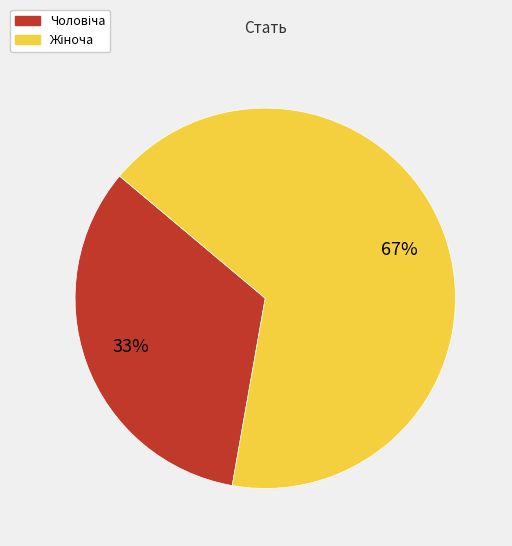

To the nearest percent, what is the average slice percentage?

50%